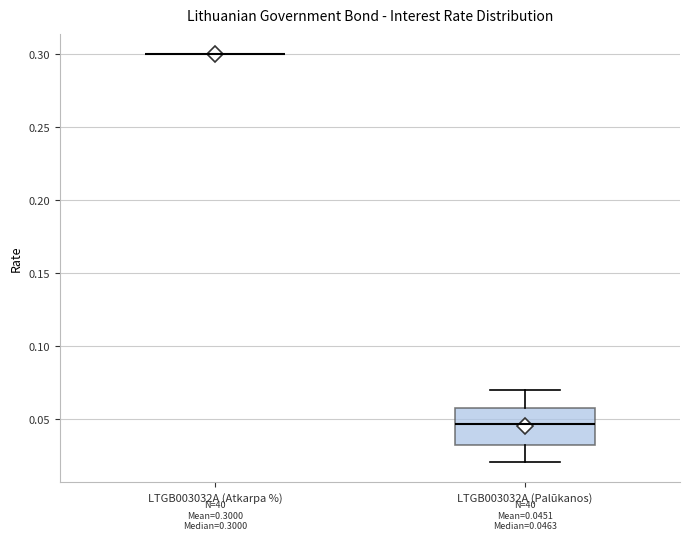

Which box is the tallest, from its lower edge to its upper edge?

LTGB003032A (Palūkanos)